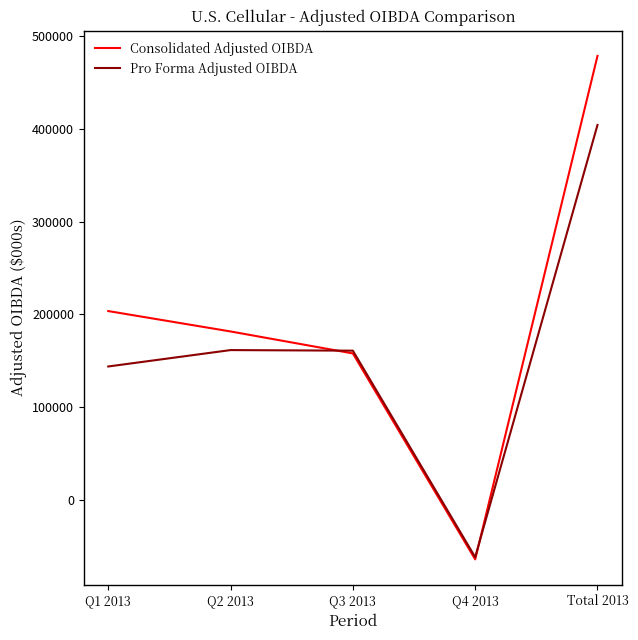

Which series has the widest spread of values?

Consolidated Adjusted OIBDA